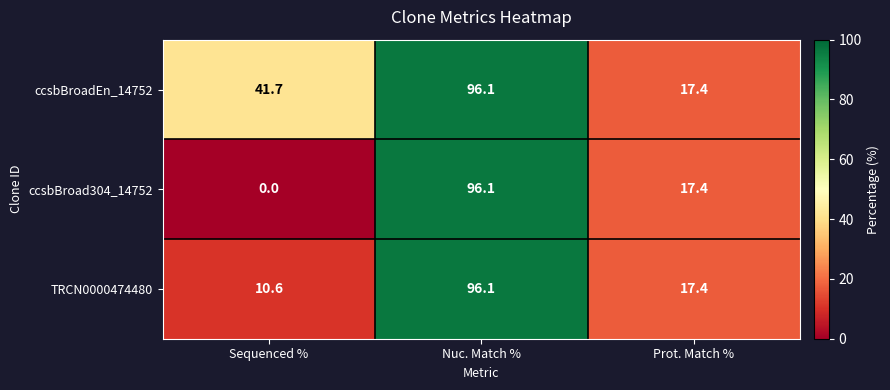

At how many categories does at least one series exceed 12?

3